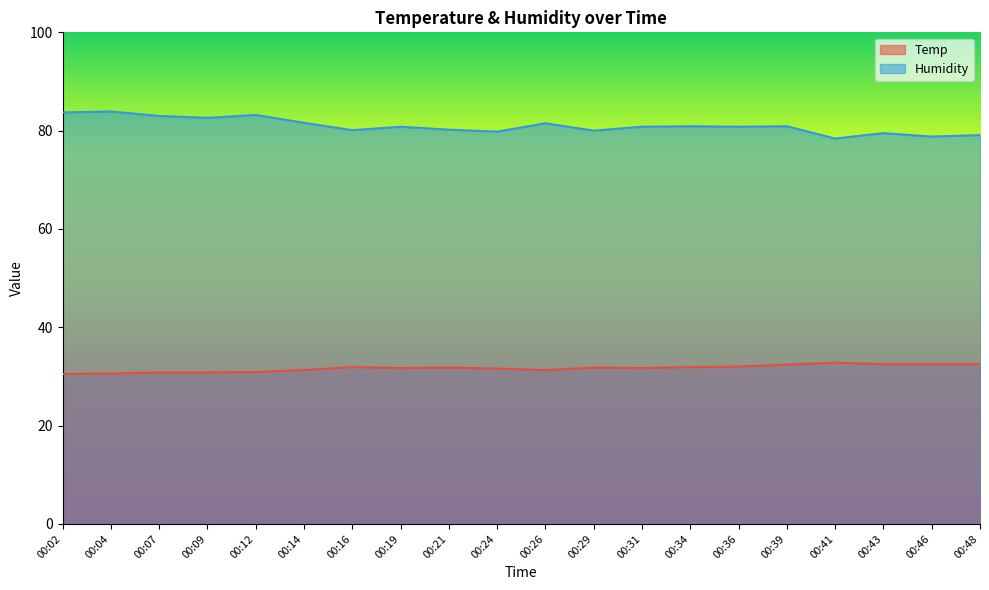

Between 00:29 and 00:39, which is larger?

00:39